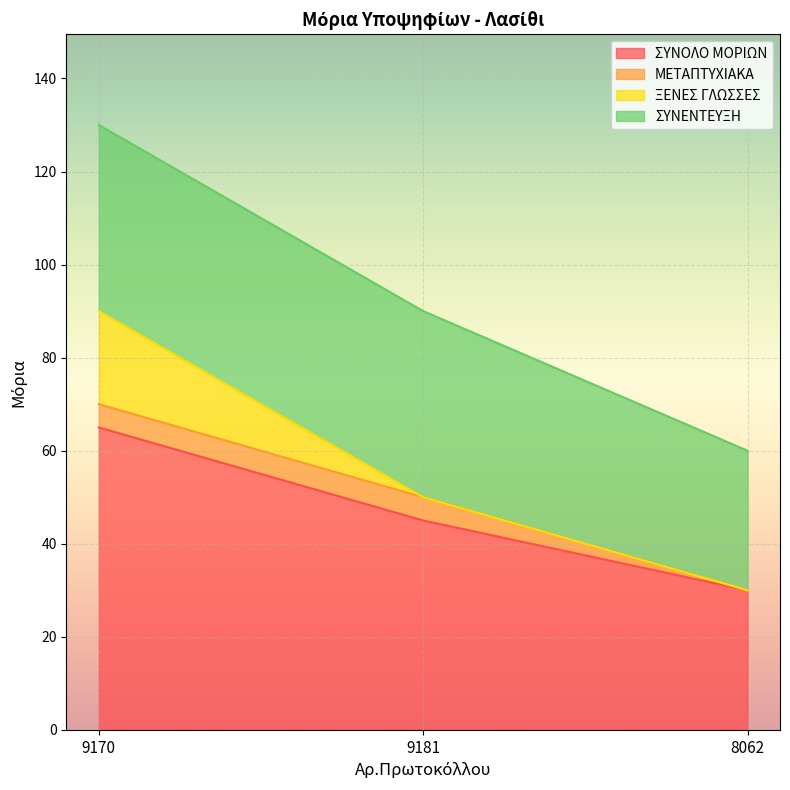

The value of ΞΕΝΕΣ ΓΛΩΣΣΕΣ at 9181 is 12. True or false?

False